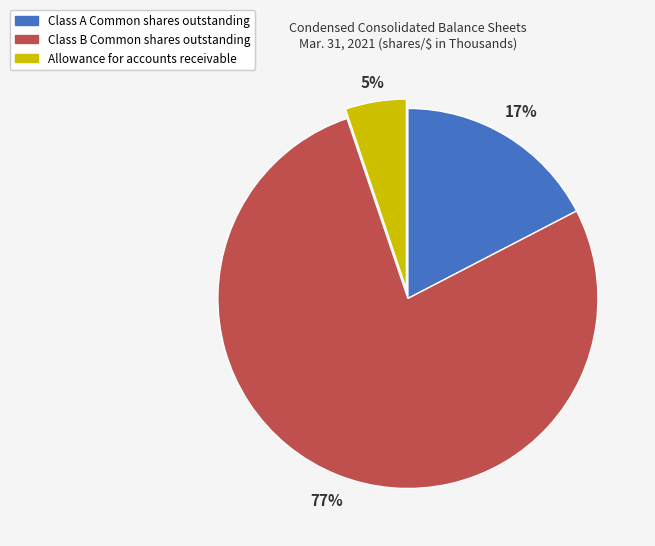

What is the ratio of the value at Allowance for accounts receivable to the value at Class A Common shares outstanding?

0.3